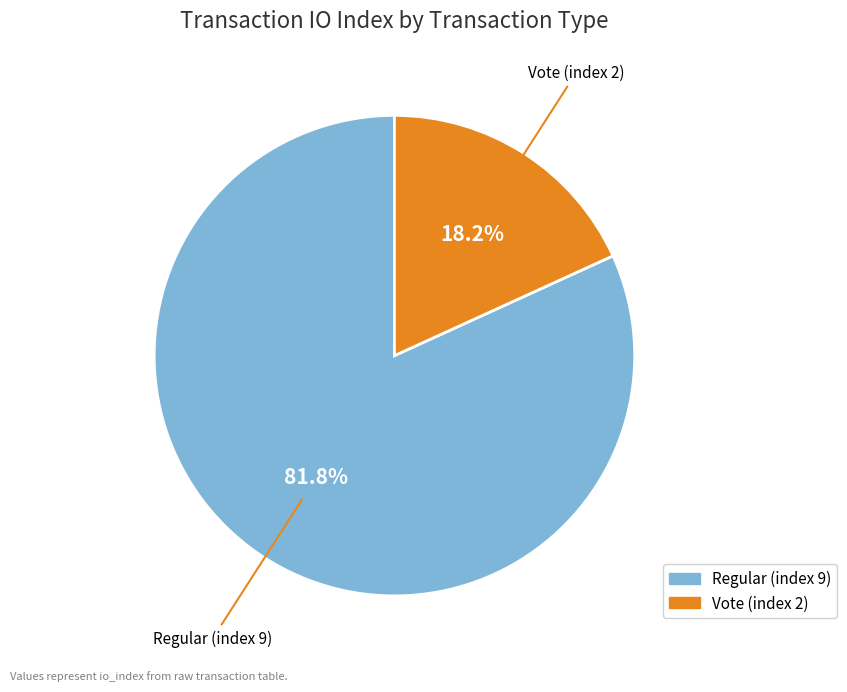

Count the number of slices in the pie.

2